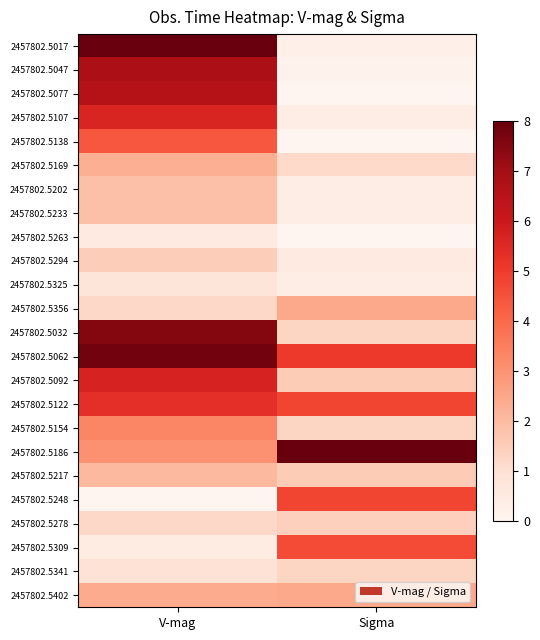

List the series in order of their peak value, lowest first.

2457802.5263, 2457802.5325, 2457802.5341, 2457802.5278, 2457802.5294, 2457802.5202, 2457802.5233, 2457802.5217, 2457802.5169, 2457802.5356, 2457802.5402, 2457802.5154, 2457802.5138, 2457802.5309, 2457802.5248, 2457802.5122, 2457802.5107, 2457802.5092, 2457802.5077, 2457802.5047, 2457802.5032, 2457802.5062, 2457802.5017, 2457802.5186